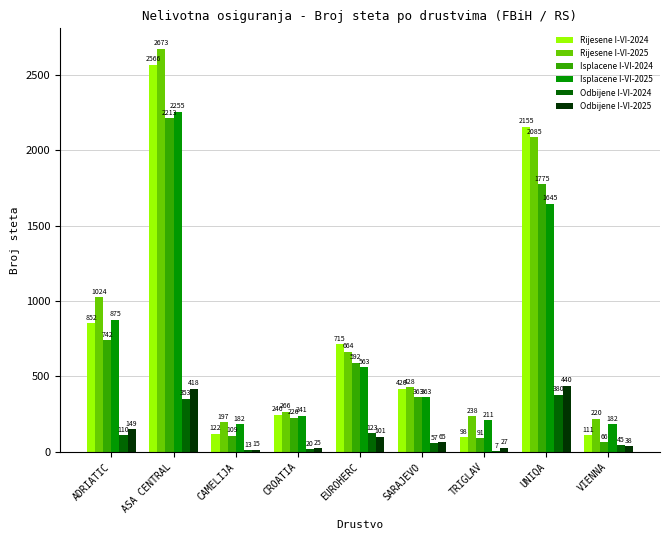

What is the average value of the Isplacene I-VI-2024 series?

686